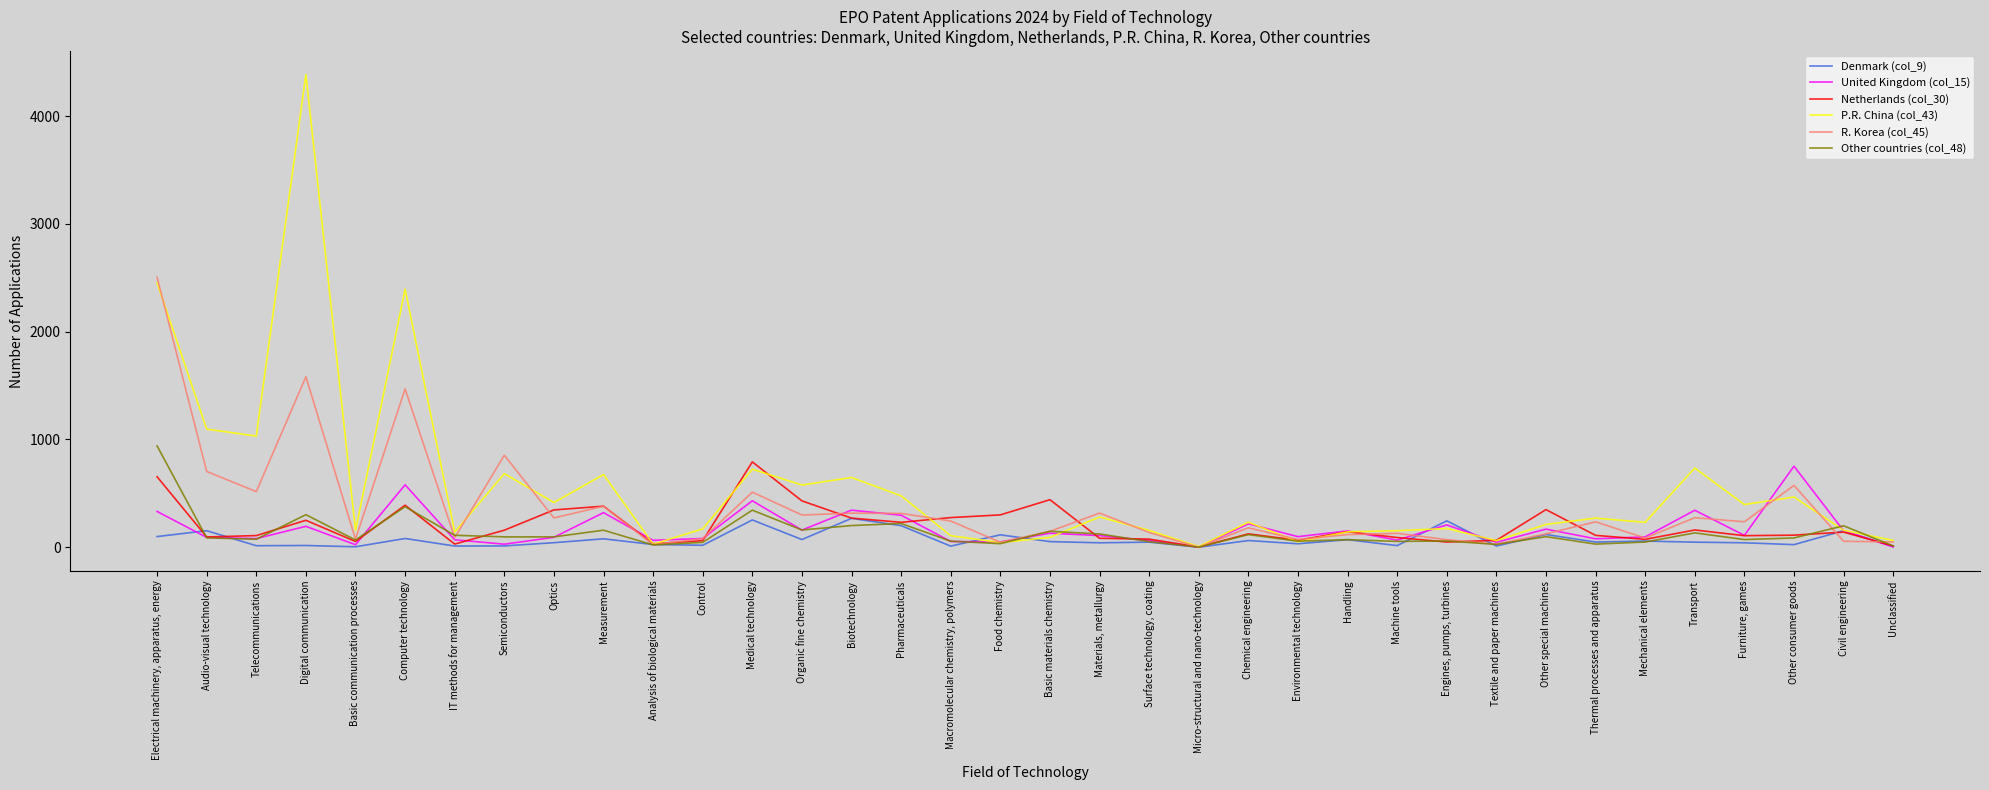

Is the value of United Kingdom (col_15) at Surface technology, coating greater than the value of Denmark (col_9) at Control?

Yes